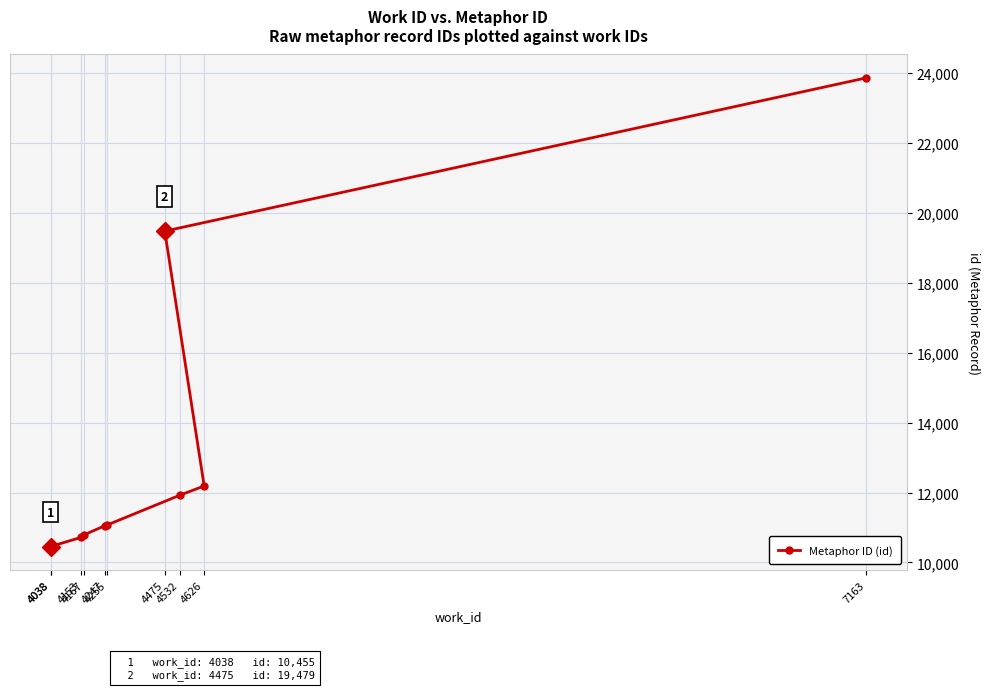

Is it true that the value at 4626 is 5667?

False